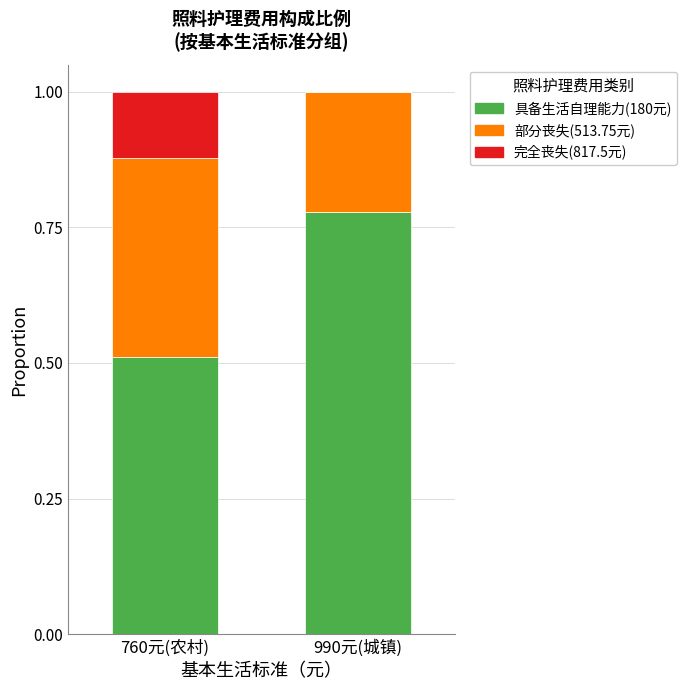

True or false: 具备生活自理能力(180元) has a value of 0.8 at 760元(农村).

False